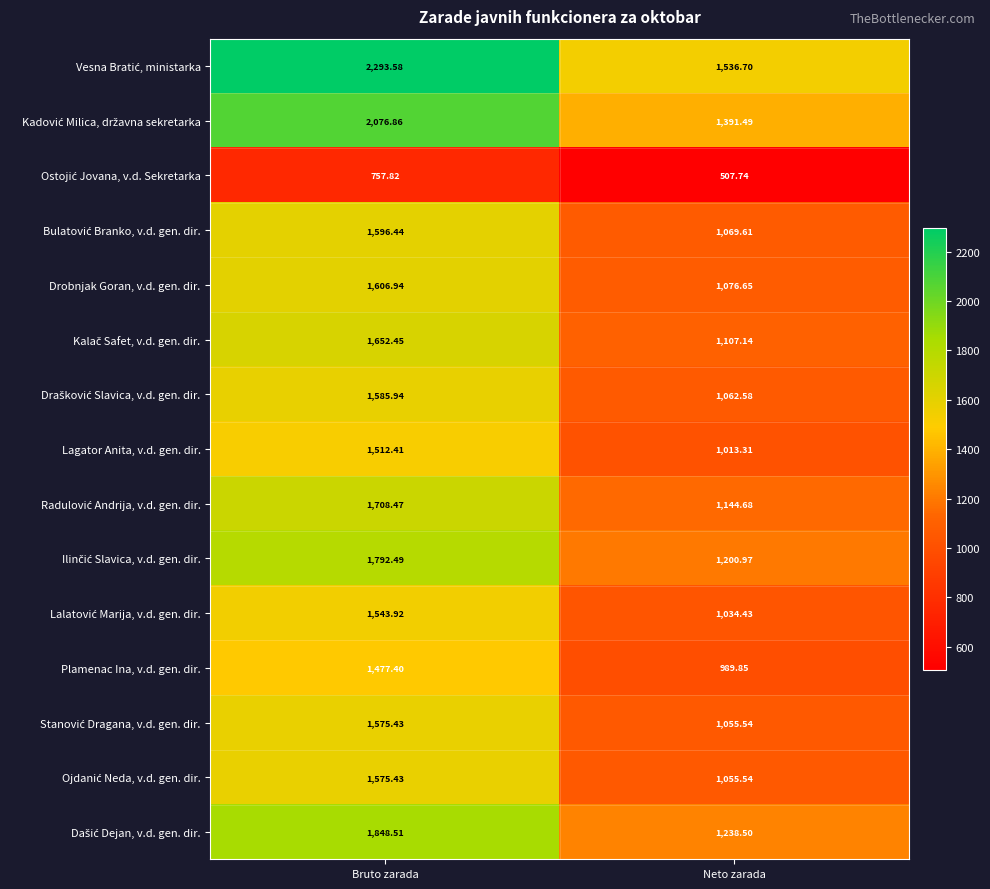

What is the total value across all series at Bruto zarada?

24604.1